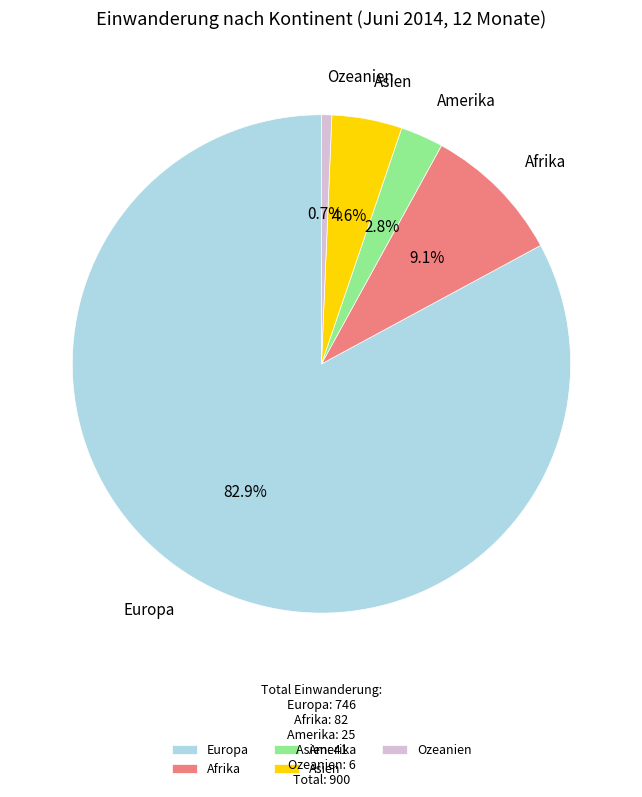

Which category has the smallest portion of the pie?

Ozeanien